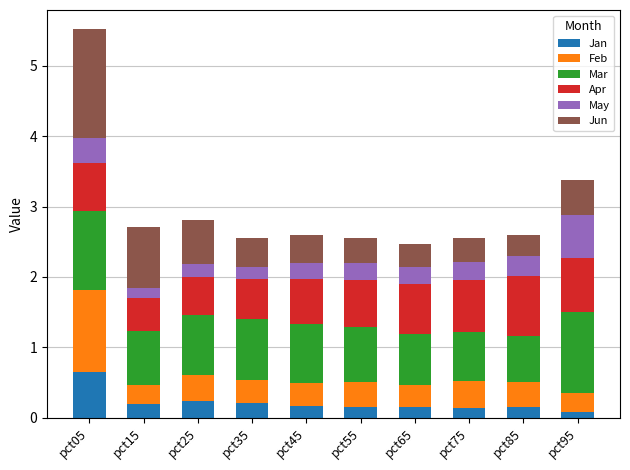

At which label does Jan reach its peak?

pct05